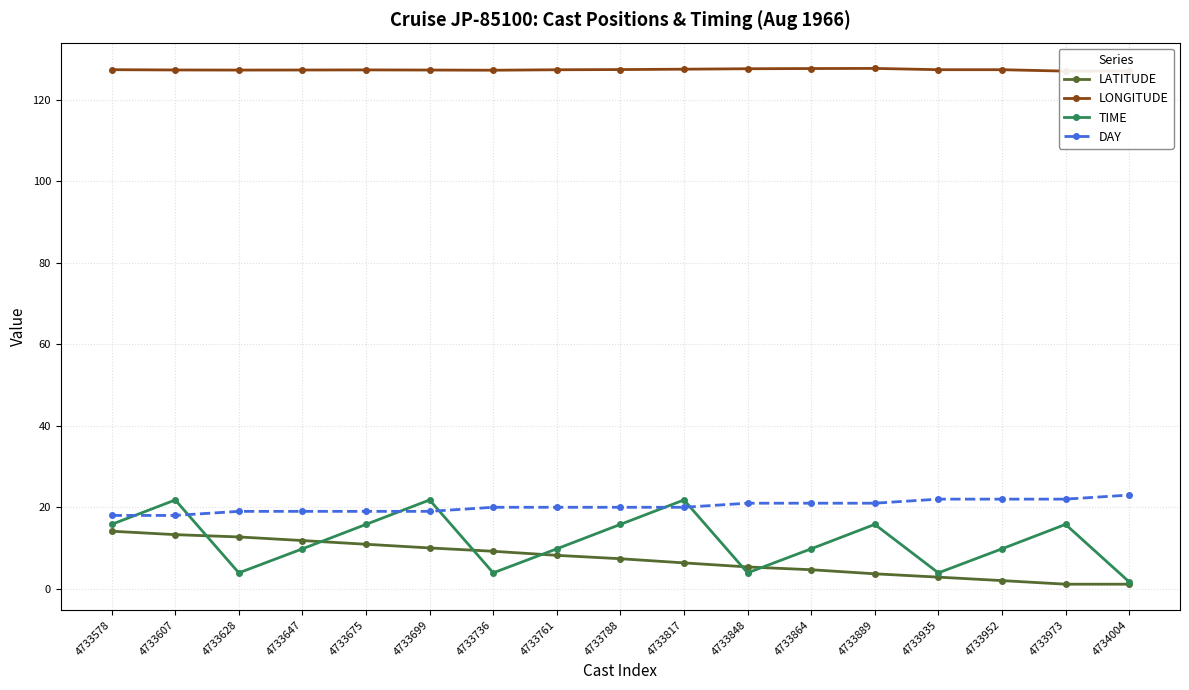

What is the value of the LONGITUDE point at the 8th from the left?

127.4